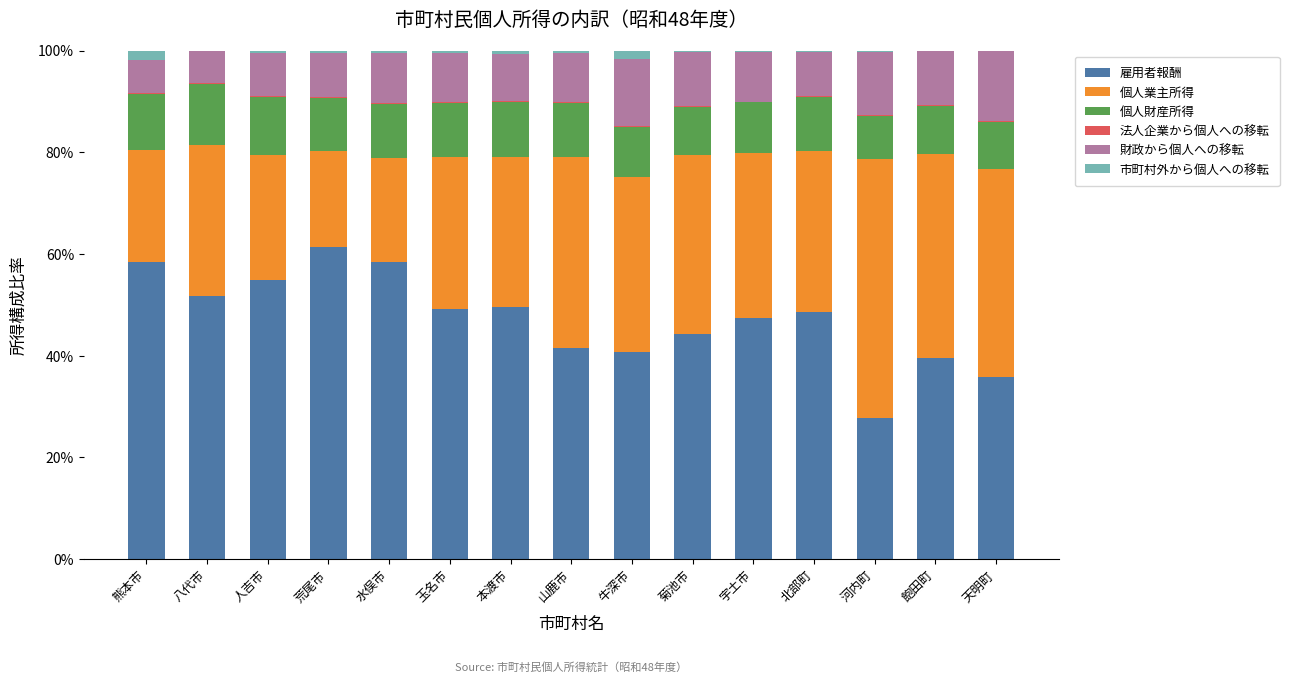

Are the bars grouped side by side (vs. stacked)?

No